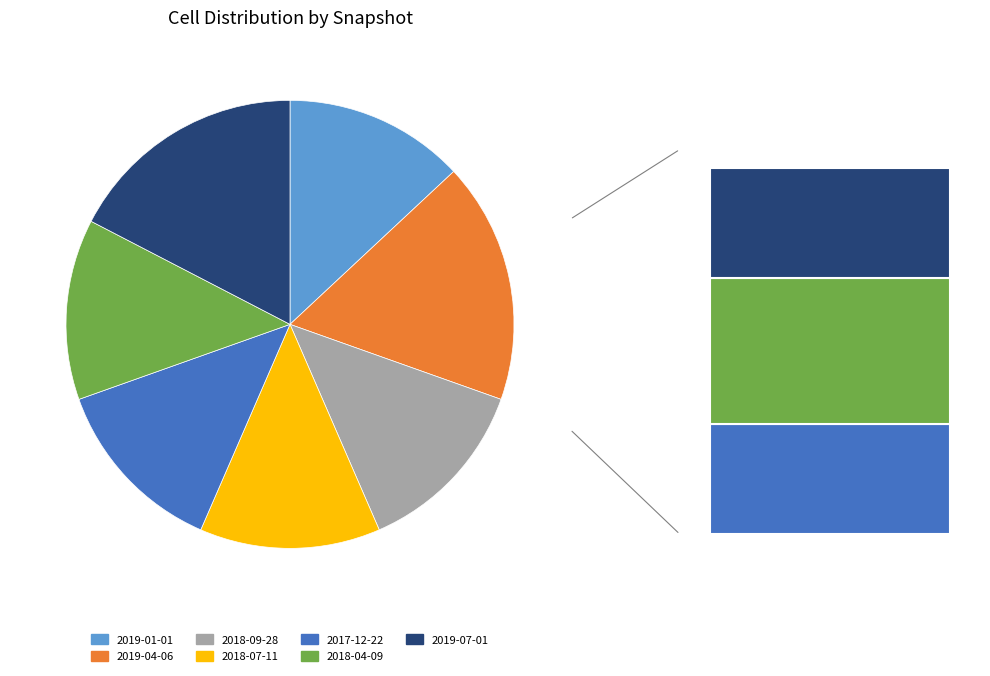

To the nearest percent, what portion does 2019-01-01 represent?

13%